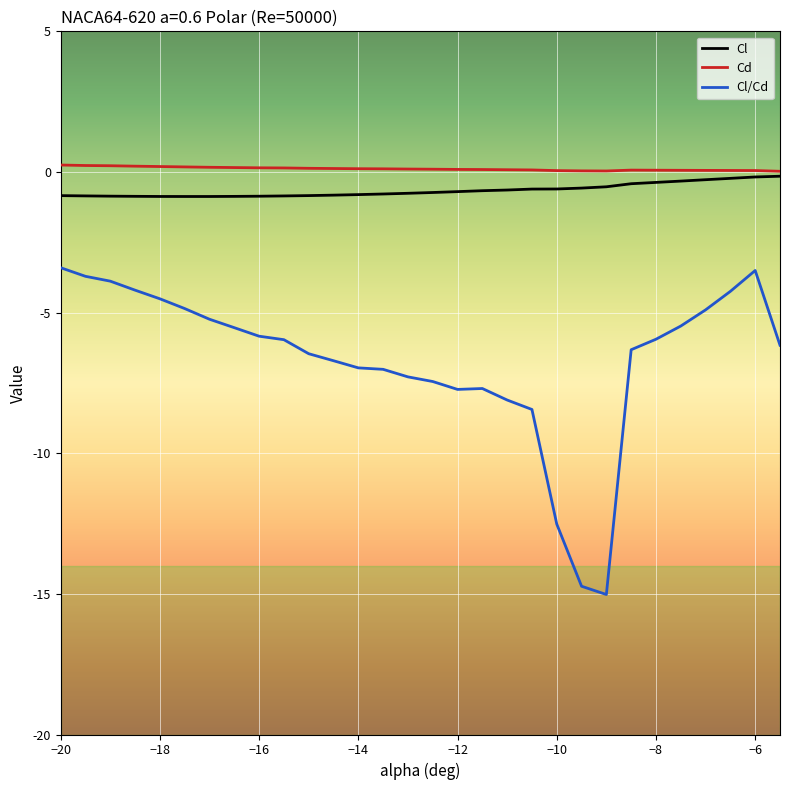

Which series has the largest range (max minus min)?

Cl/Cd